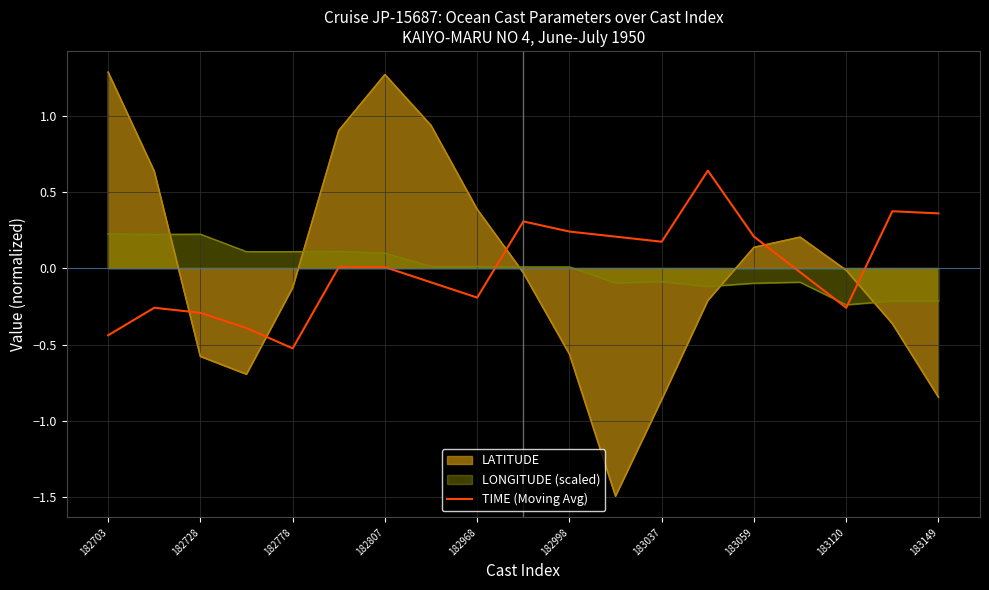

The value of TIME (Moving Avg) at 182968 is -0.2. True or false?

True